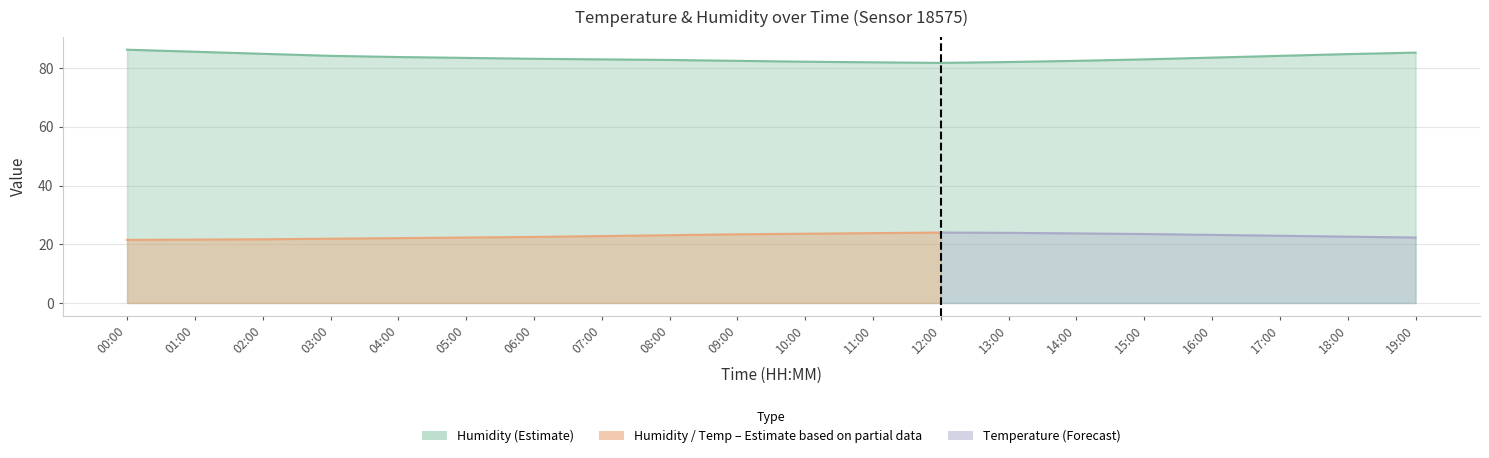

Reading left to right, list all the values displayed in this chart.

00:00=86.3	01:00=85.6	02:00=84.9	03:00=84.2	04:00=83.8	05:00=83.5	06:00=83.2	07:00=83.0	08:00=82.8	09:00=82.5	10:00=82.2	11:00=82.0	12:00=81.8	13:00=82.1	14:00=82.5	15:00=83.0	16:00=83.6	17:00=84.2	18:00=84.8	19:00=85.3